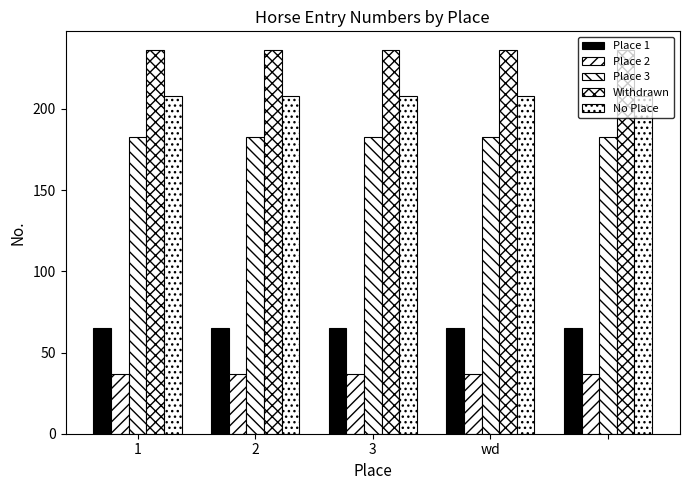

Are the bars horizontal?

No